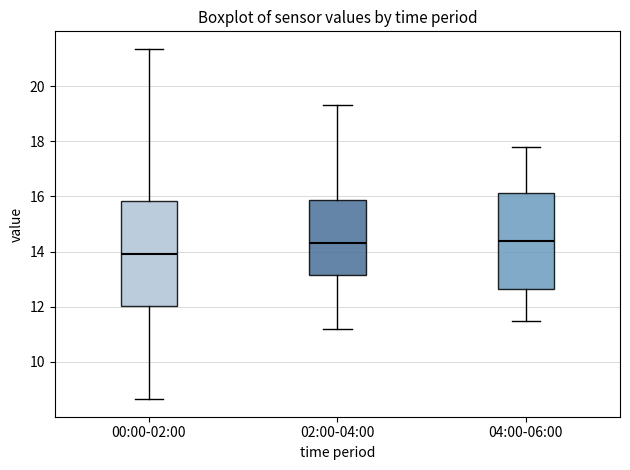

Reading left to right, read every box against the y-axis: the position of its median line, the range the box covers, and the ends of its whiskers. The values are not printed on the chart, so give them approximately, as read against the axis.

00:00-02:00: median 14.0, box 12.0 to 15.8, whiskers 8.6 to 21.4
02:00-04:00: median 14.4, box 13.2 to 15.8, whiskers 11.2 to 19.4
04:00-06:00: median 14.4, box 12.6 to 16.2, whiskers 11.6 to 17.8